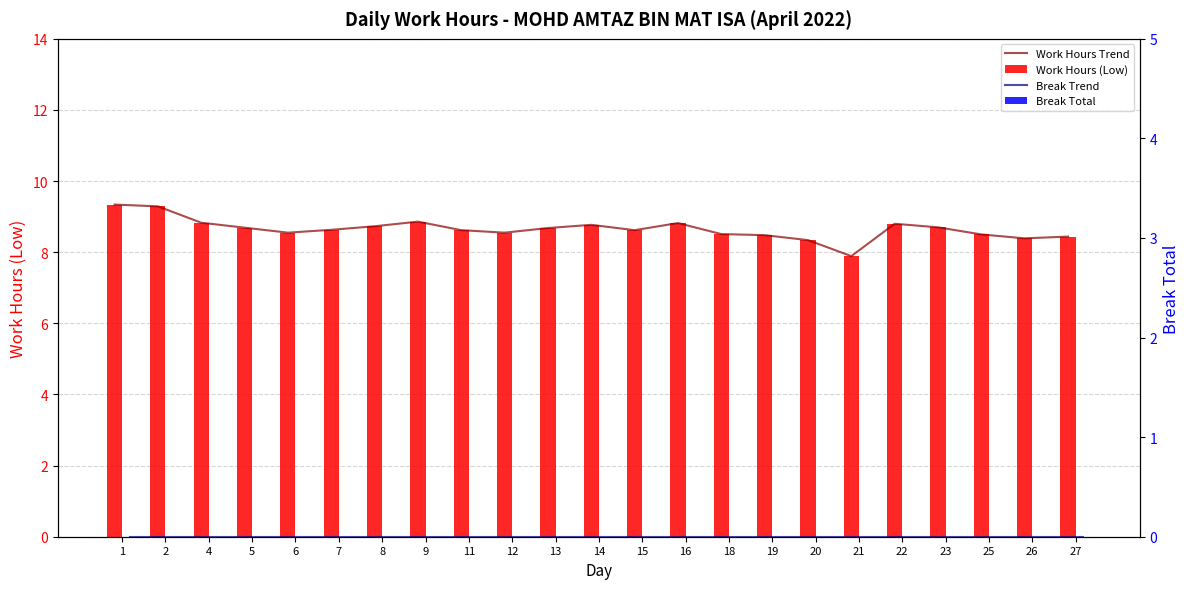

The value of Work Hours (Low) at 27 is 8.4. True or false?

True